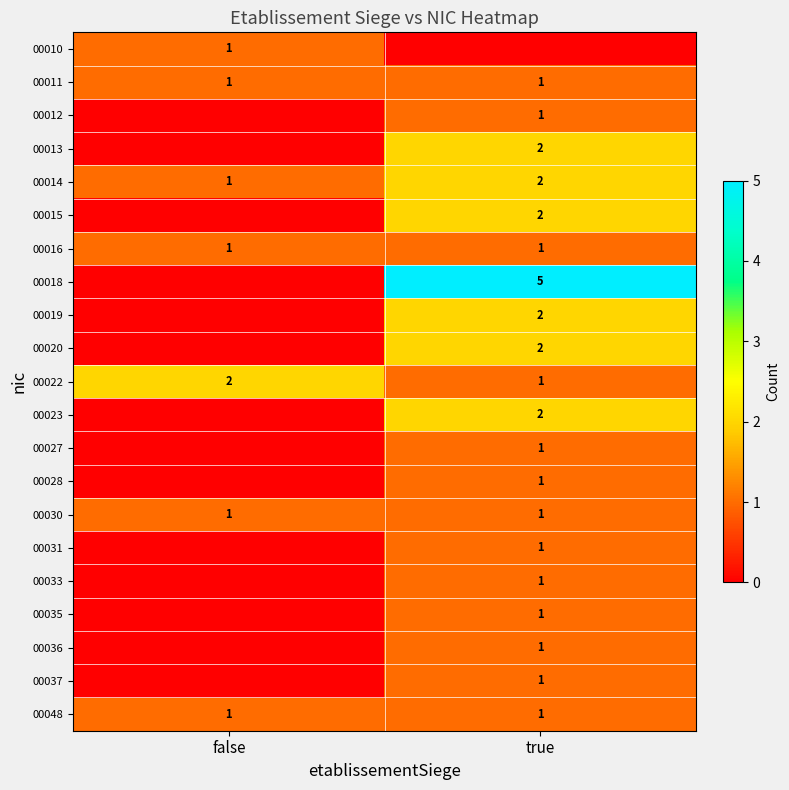

The value of 00031 at true is 2. True or false?

False